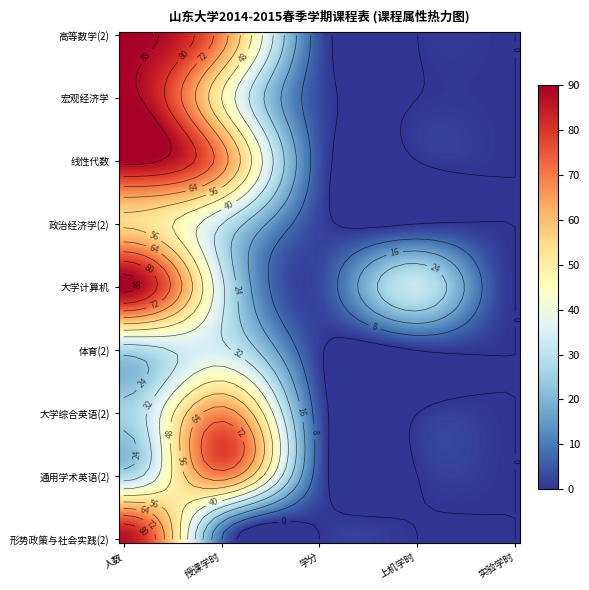

What is the sum of all 线性代数 values?

162